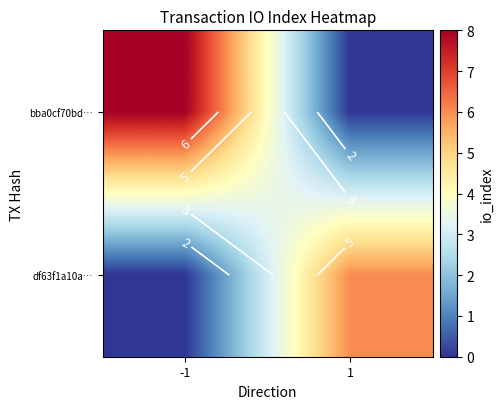

Rank the series at -1 from highest to lowest value.

bba0cf70bd…, df63f1a10a…